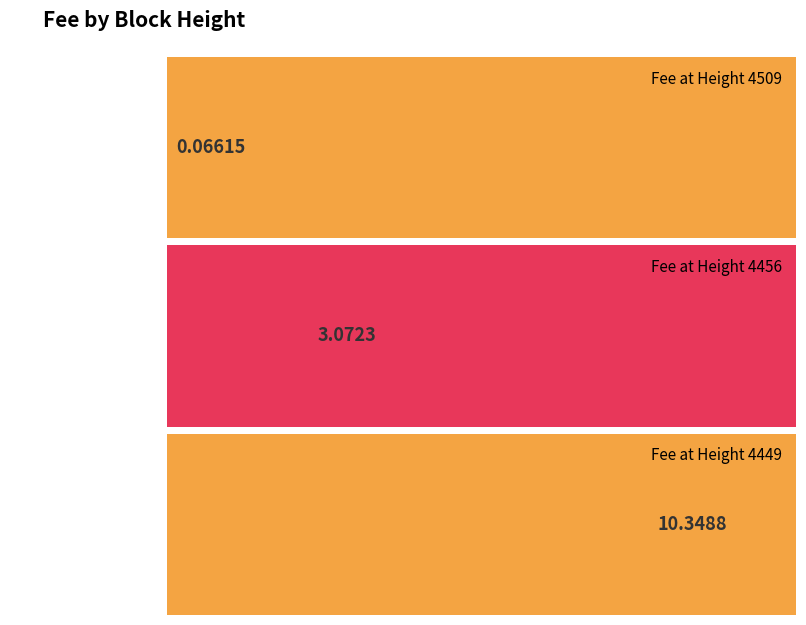

The value at 4449 is 10.3. True or false?

True